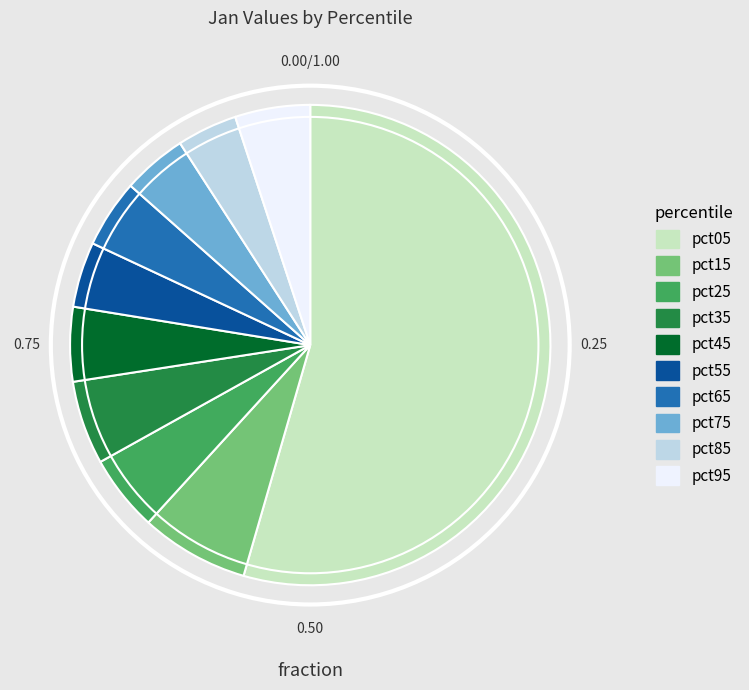

Is the sum of pct15 and pct05 greater than half?

Yes